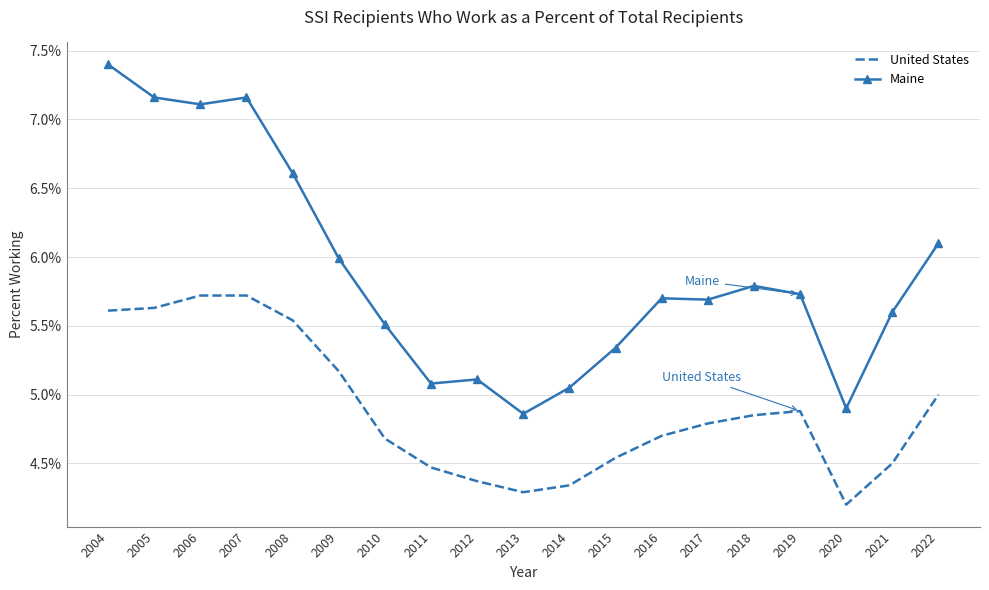

Reading left to right, transcribe all the data shown in this chart.

United States: 0.1	0.1	0.1	0.1	0.1	0.1	0.0	0.0	0.0	0.0	0.0	0.0	0.0	0.0	0.0	0.0	0.0	0.0	0.1
Maine: 0.1	0.1	0.1	0.1	0.1	0.1	0.1	0.1	0.1	0.0	0.1	0.1	0.1	0.1	0.1	0.1	0.0	0.1	0.1